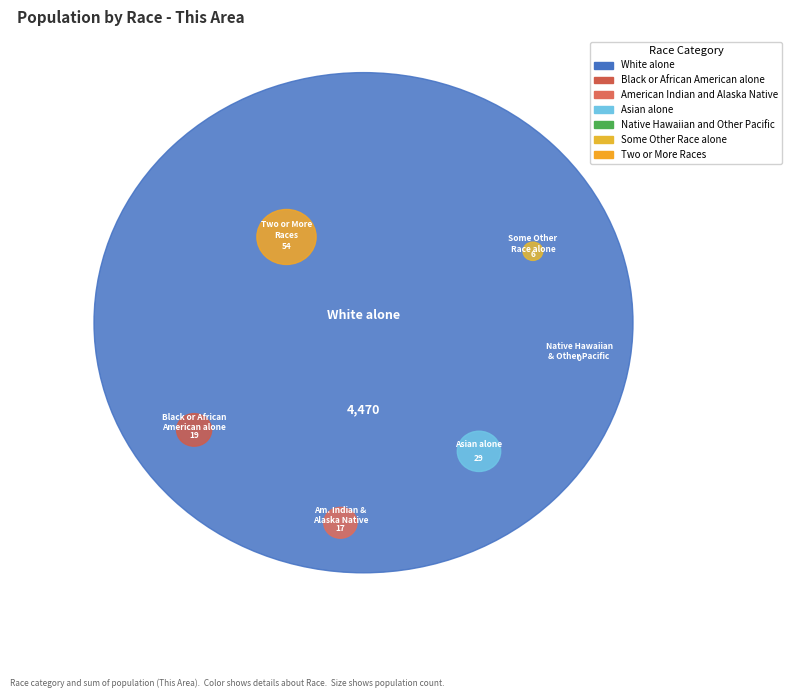

What is the smallest slice in the pie chart?

Native Hawaiian and Other Pacific